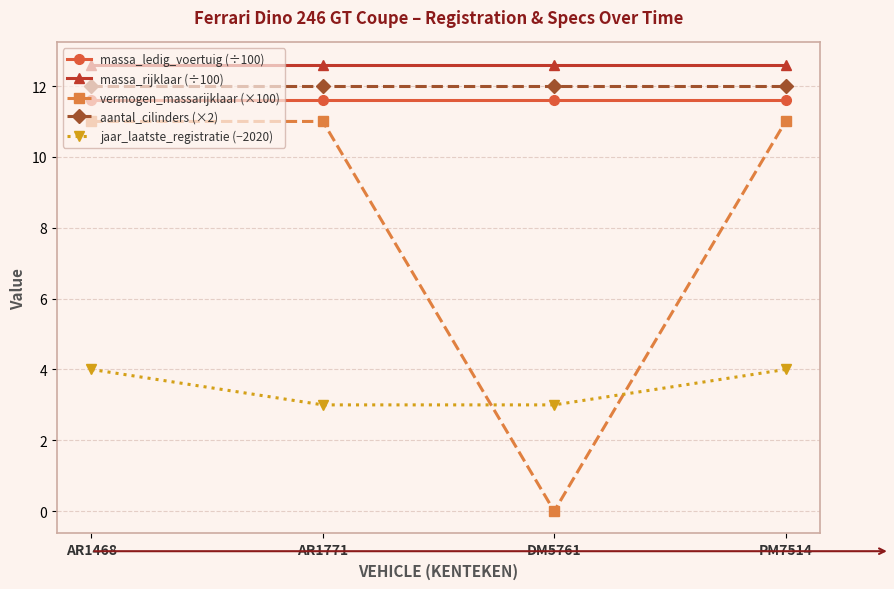

Which series has the largest total across all categories?

massa_rijklaar (÷100)